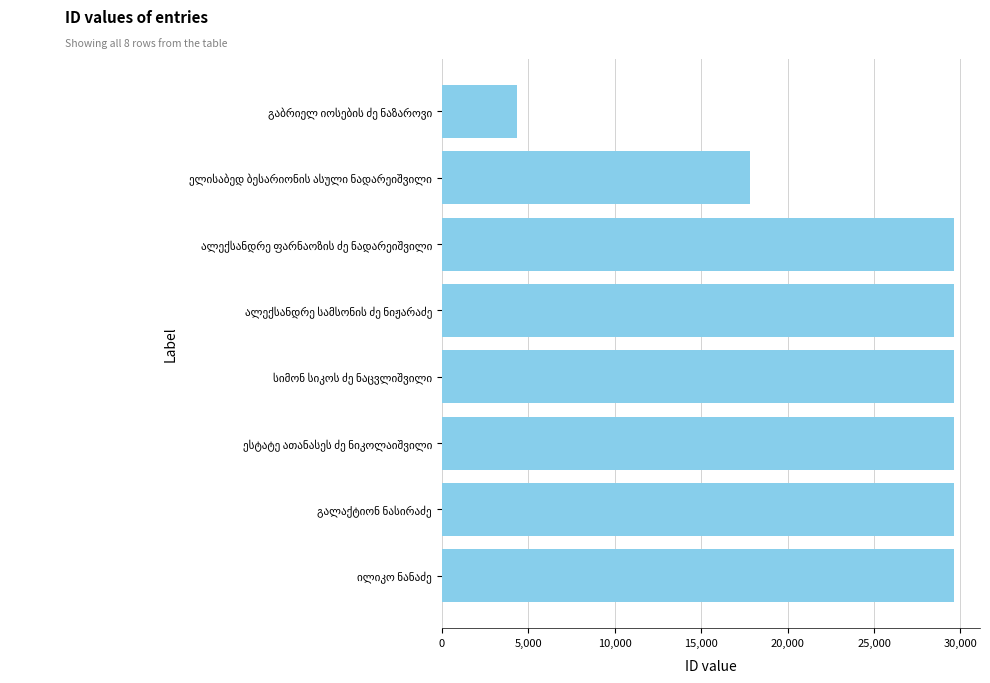

What is the difference between the maximum and minimum values?

25294